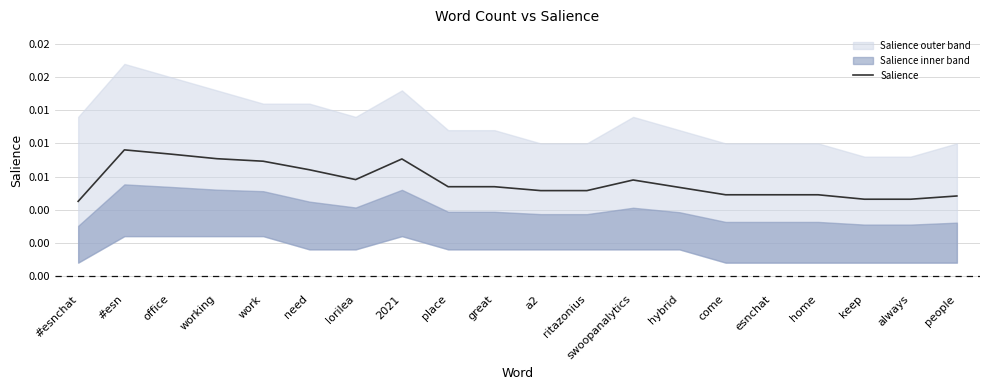

What is the label of the 2nd point from the right?

always